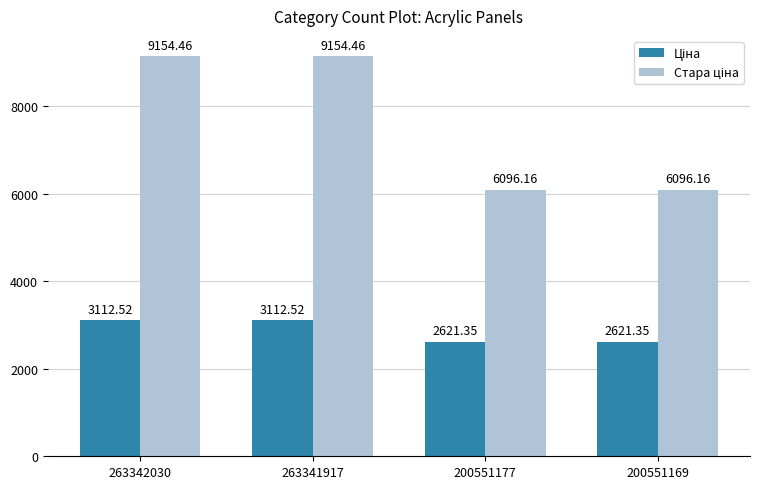

Does the chart contain any negative values?

No